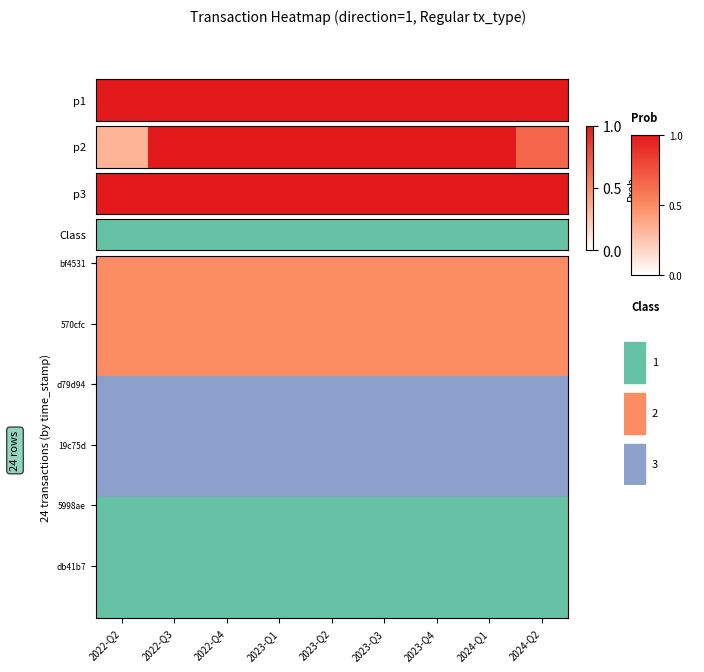

Which label corresponds to the largest value in the chart?

2022-Q2